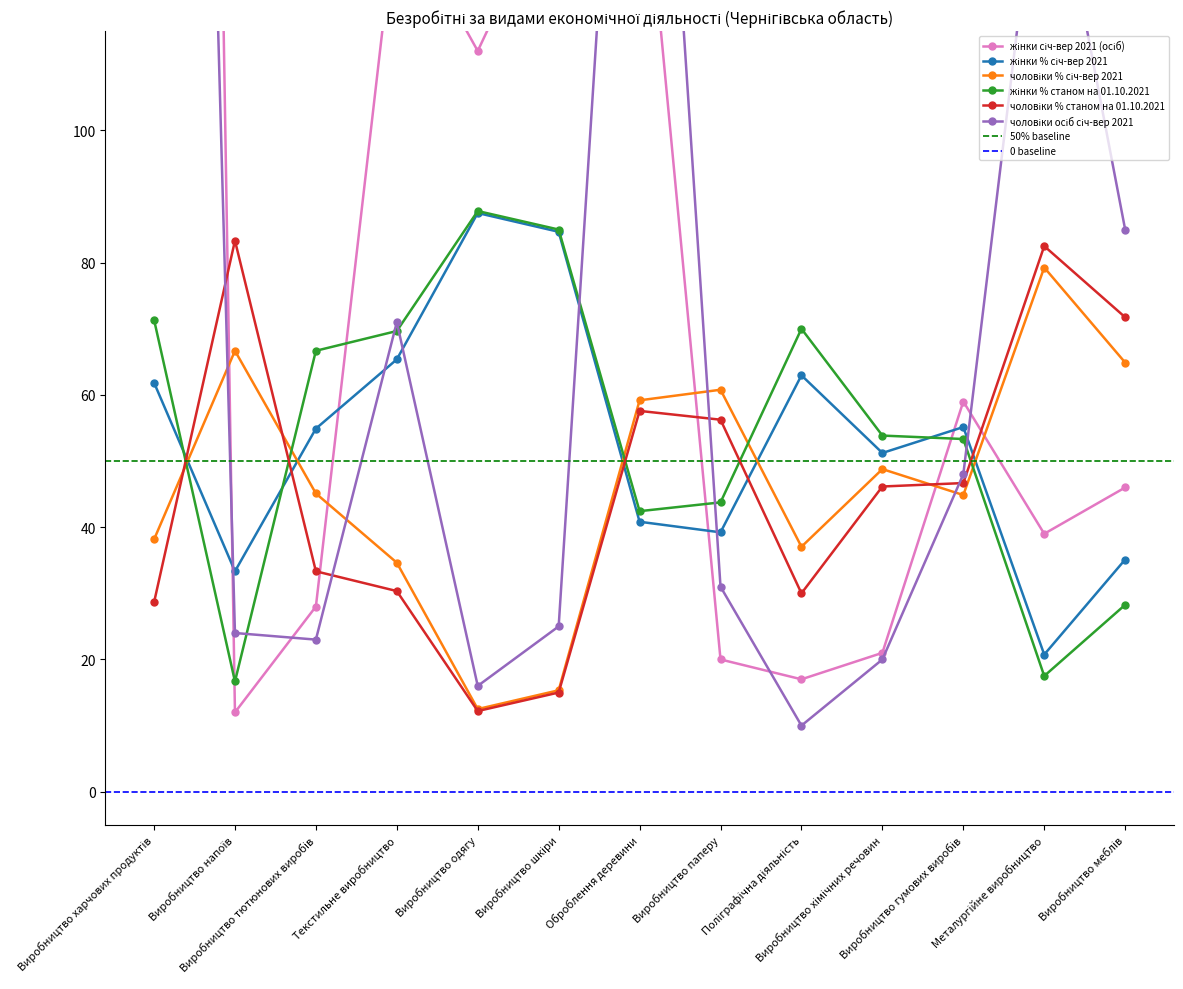

At how many categories does at least one series exceed 665?

1